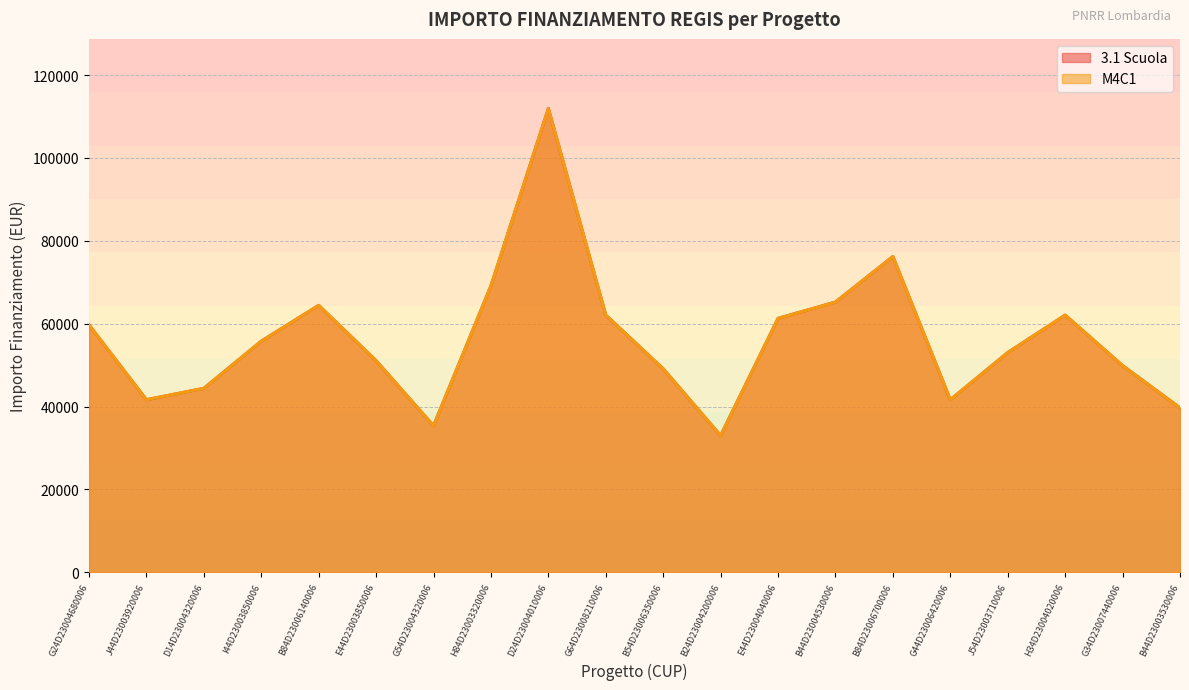

What is the label of the 4th point from the right?

J54D23003710006